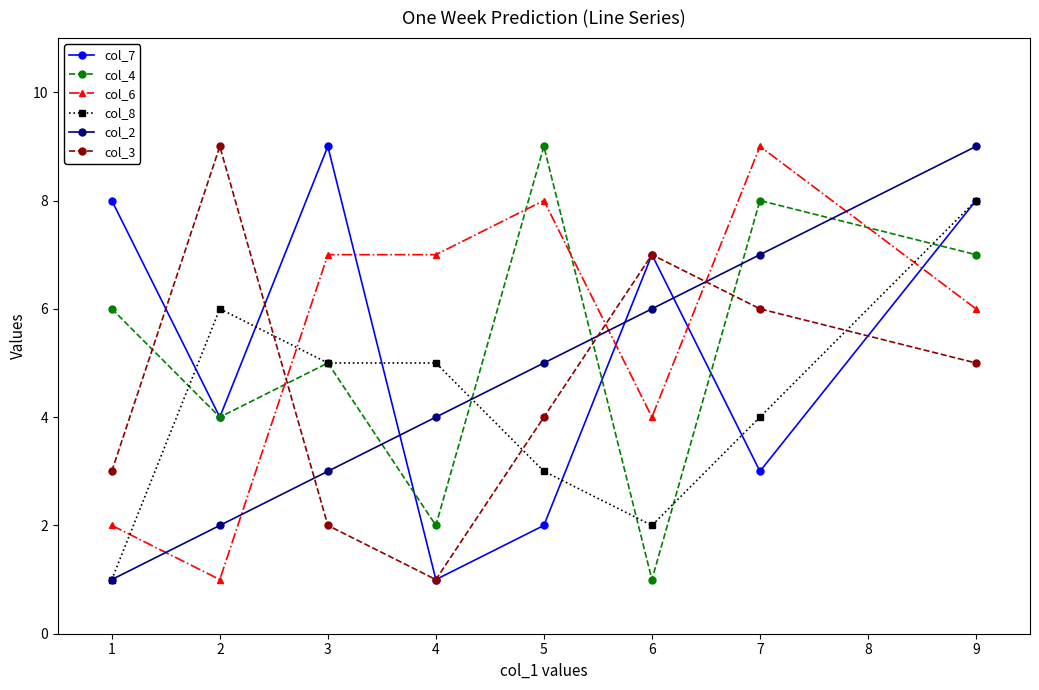

Rank the categories by col_2 value from highest to lowest.

9, 7, 6, 5, 4, 3, 2, 1